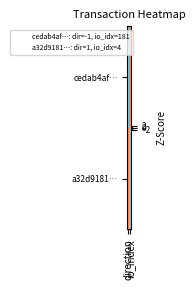

Which series has the largest range (max minus min)?

cedab4af…